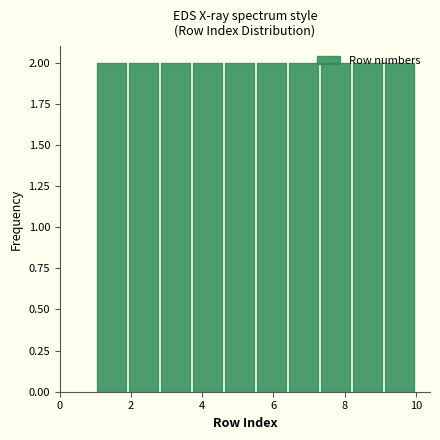

Reading left to right, transcribe this chart: for each bar, give the range it covers on the x-axis and its height. Neither the bar edges nor the heights are printed on the chart, so give them approximately, as read against the axes.

1.0 to 1.9: 2
1.9 to 2.8: 2
2.8 to 3.7: 2
3.7 to 4.6: 2
4.6 to 5.5: 2
5.5 to 6.4: 2
6.4 to 7.3: 2
7.3 to 8.2: 2
8.2 to 9.1: 2
9.1 to 10.0: 2